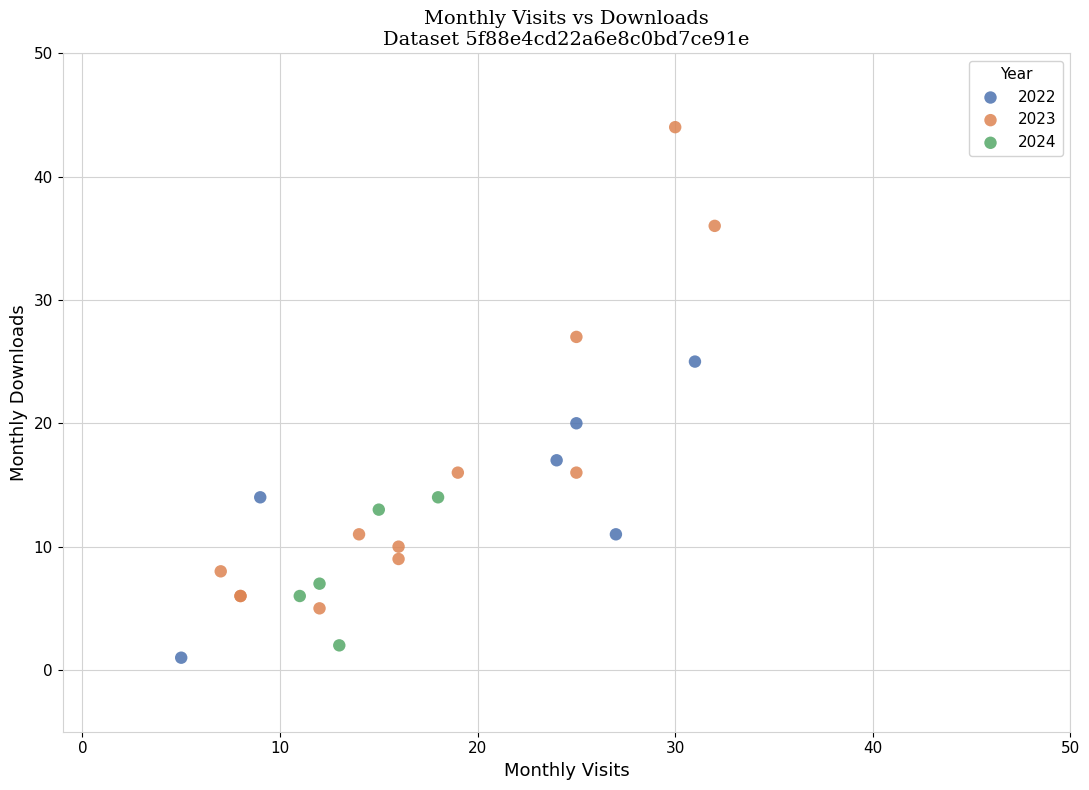

Which series reaches the maximum Y coordinate?

2023